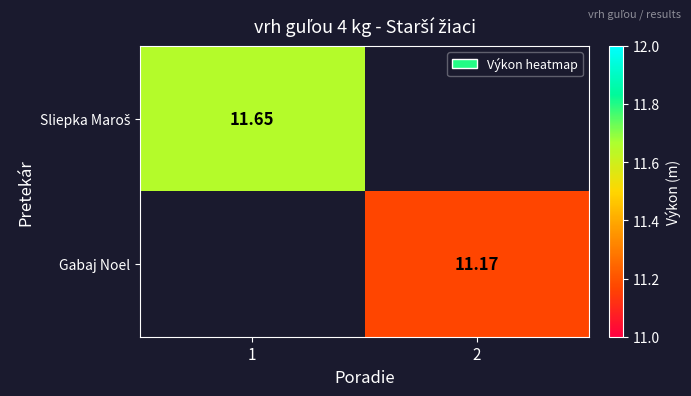

How many values in Sliepka Maroš are above zero?

1